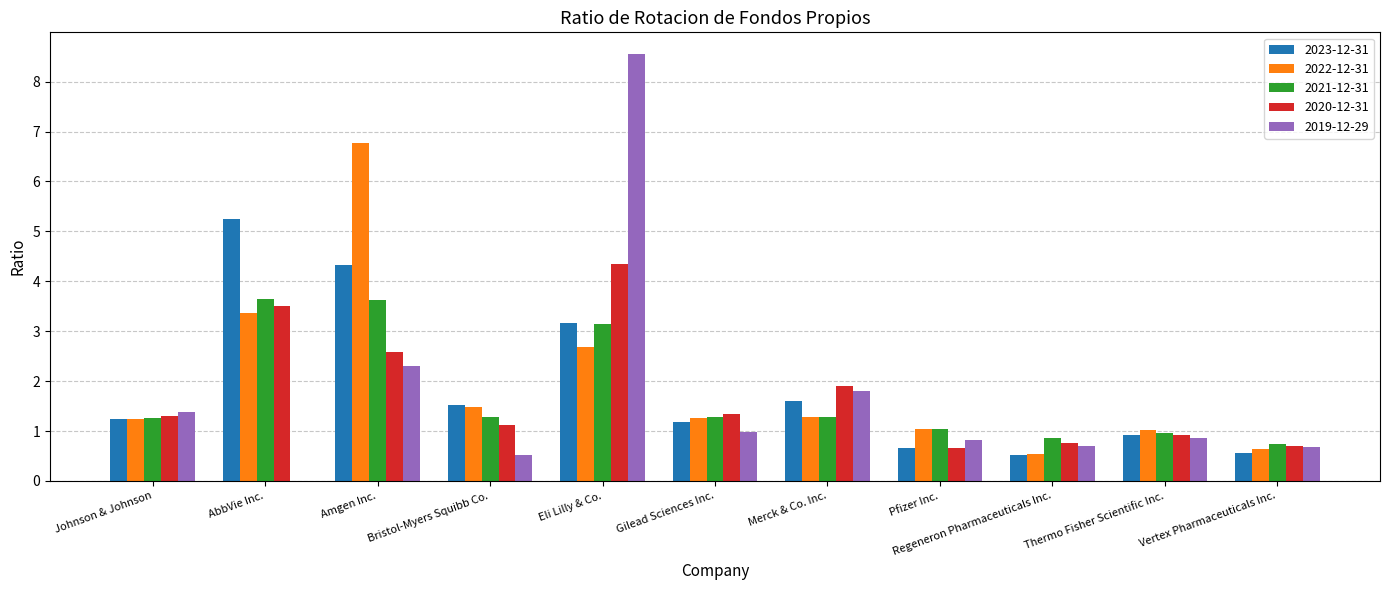

What is the sum of the 2021-12-31 values at Gilead Sciences Inc. and Bristol-Myers Squibb Co.?

2.6